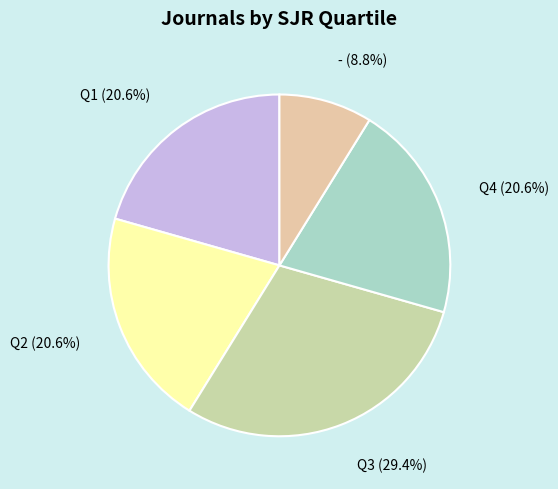

To the nearest percent, what is the combined percentage of - and Q1?

29%